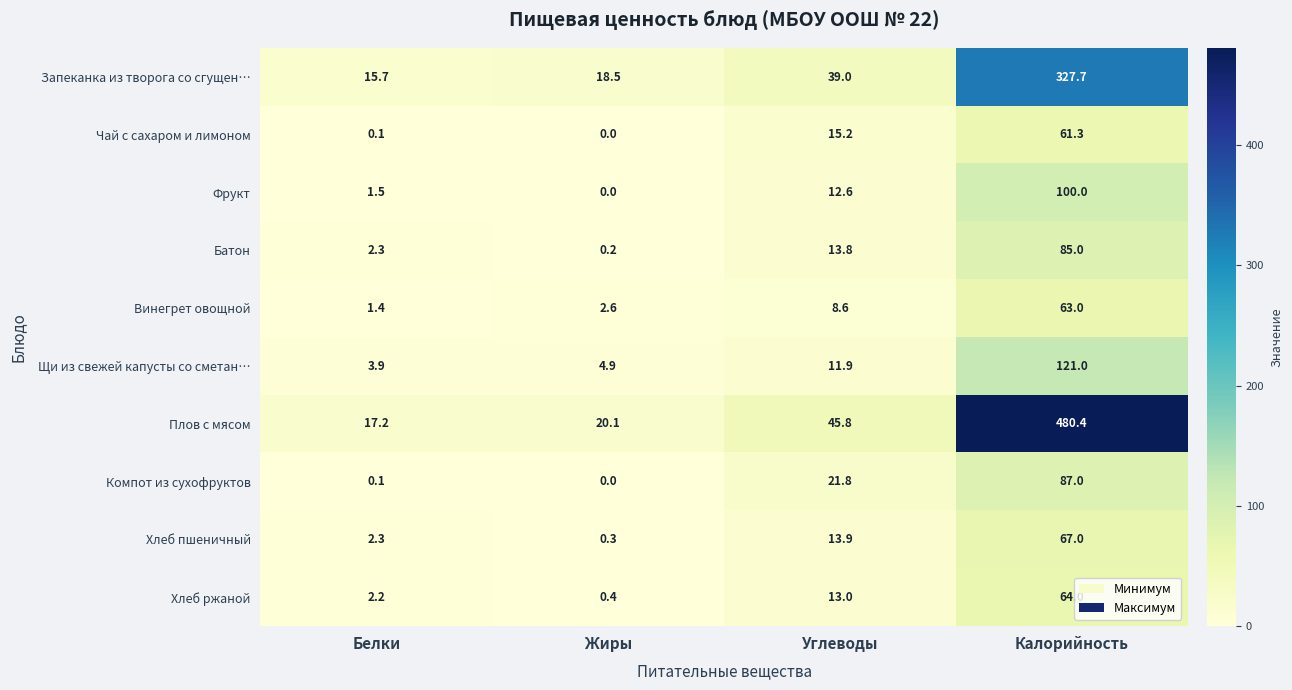

At which label does Плов с мясом reach its peak?

Калорийность